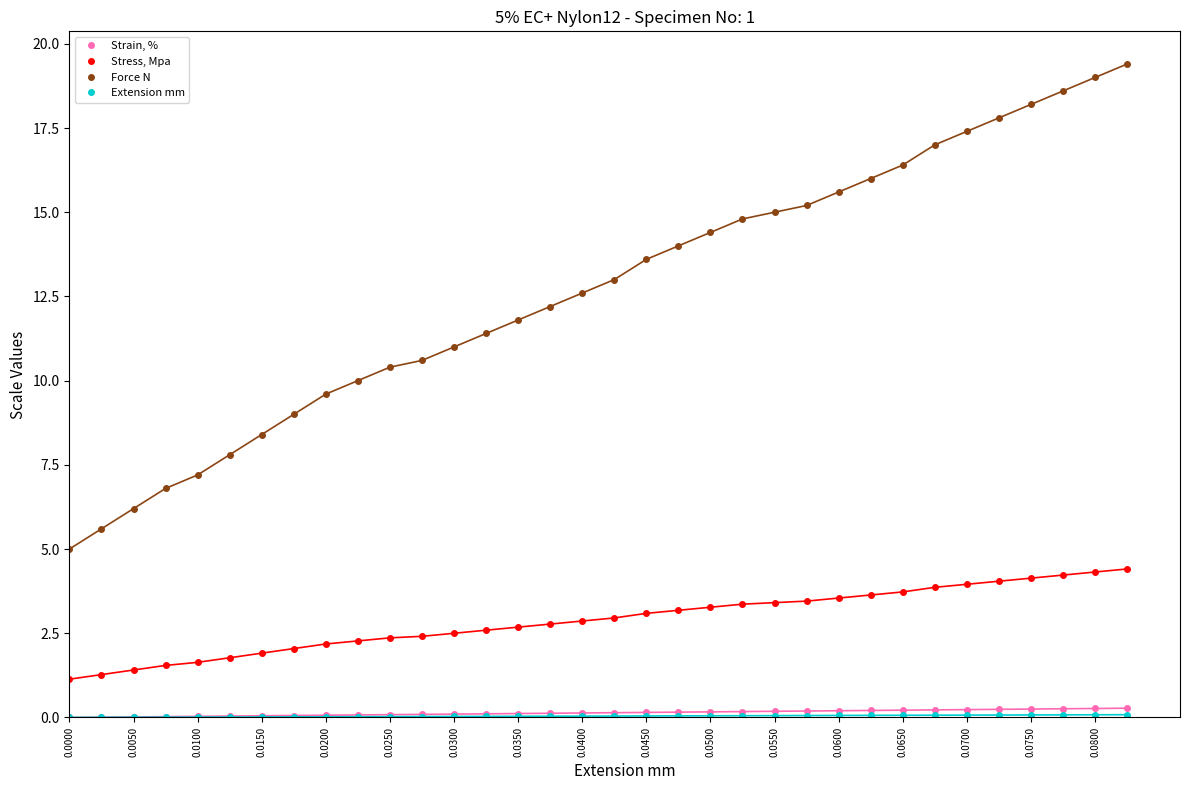

Which series has the largest range (max minus min)?

Force N